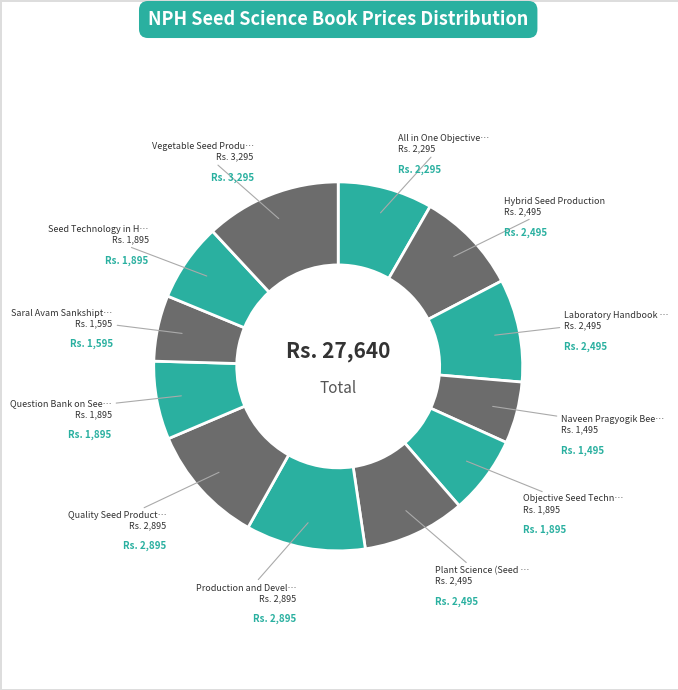

How many segments does this pie chart have?

12